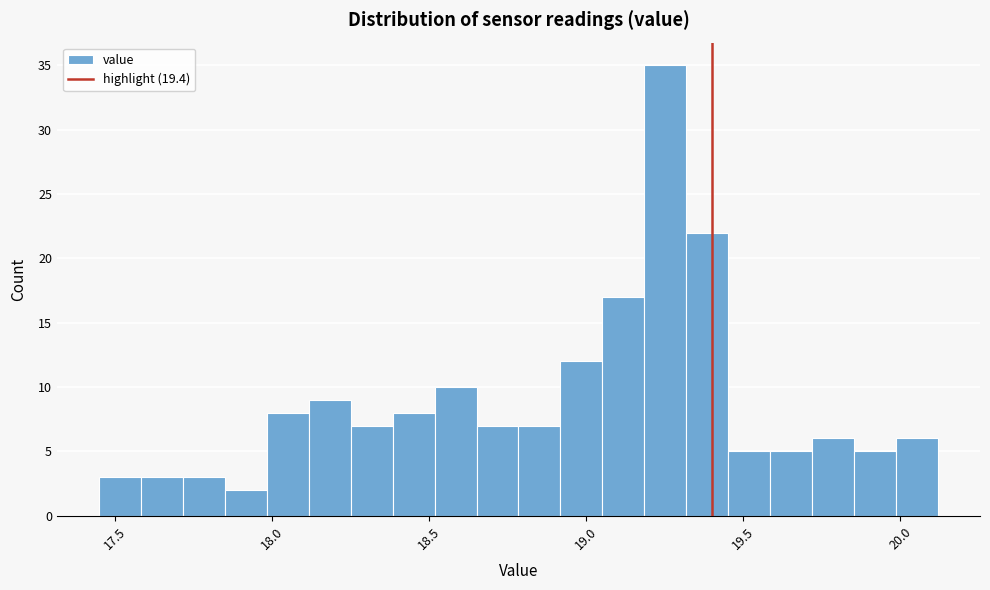

Around what value on the x-axis is the tallest bar? Give the approximate position of its centre, as read against the axis.

19.25